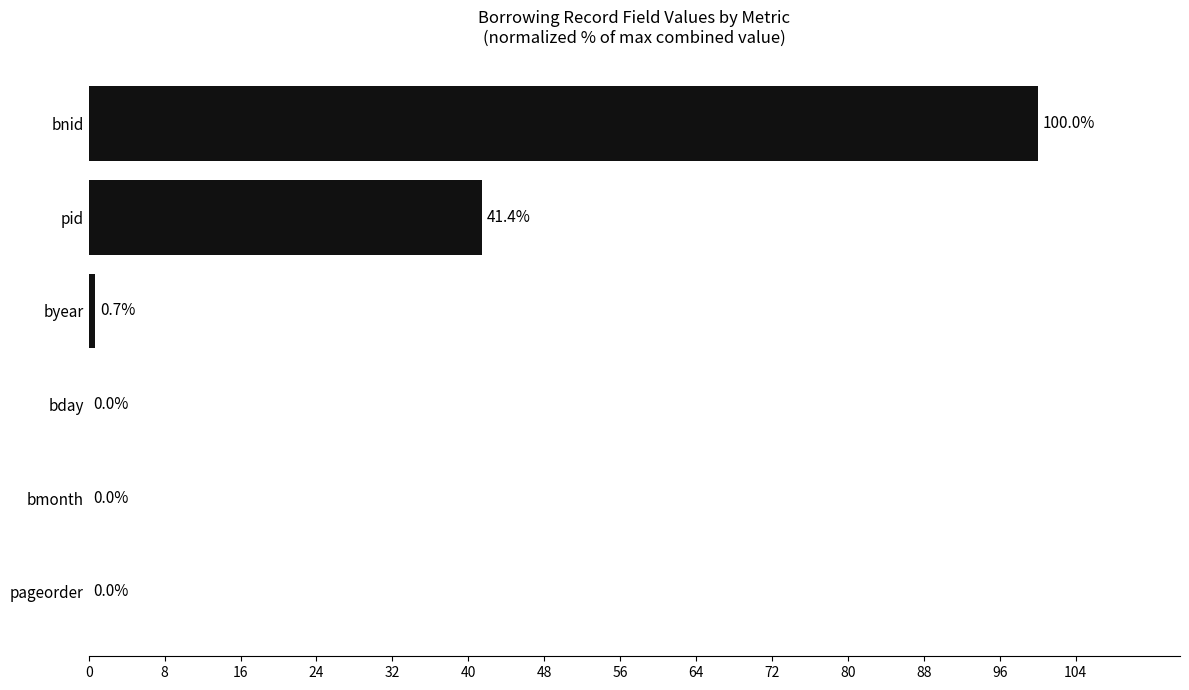

True or false: the data shows 0.7 at byear.

True